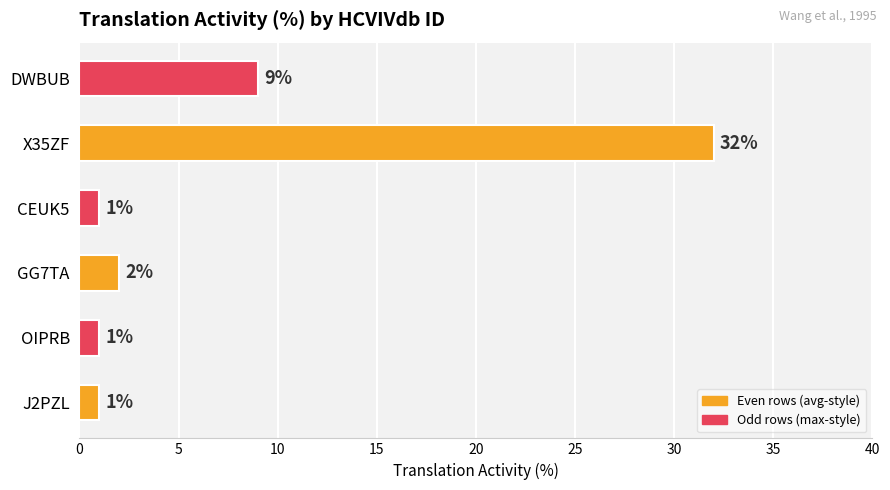

Reading bottom to top, list all the values displayed in this chart.

J2PZL=1	OIPRB=1	GG7TA=2	CEUK5=1	X35ZF=32	DWBUB=9